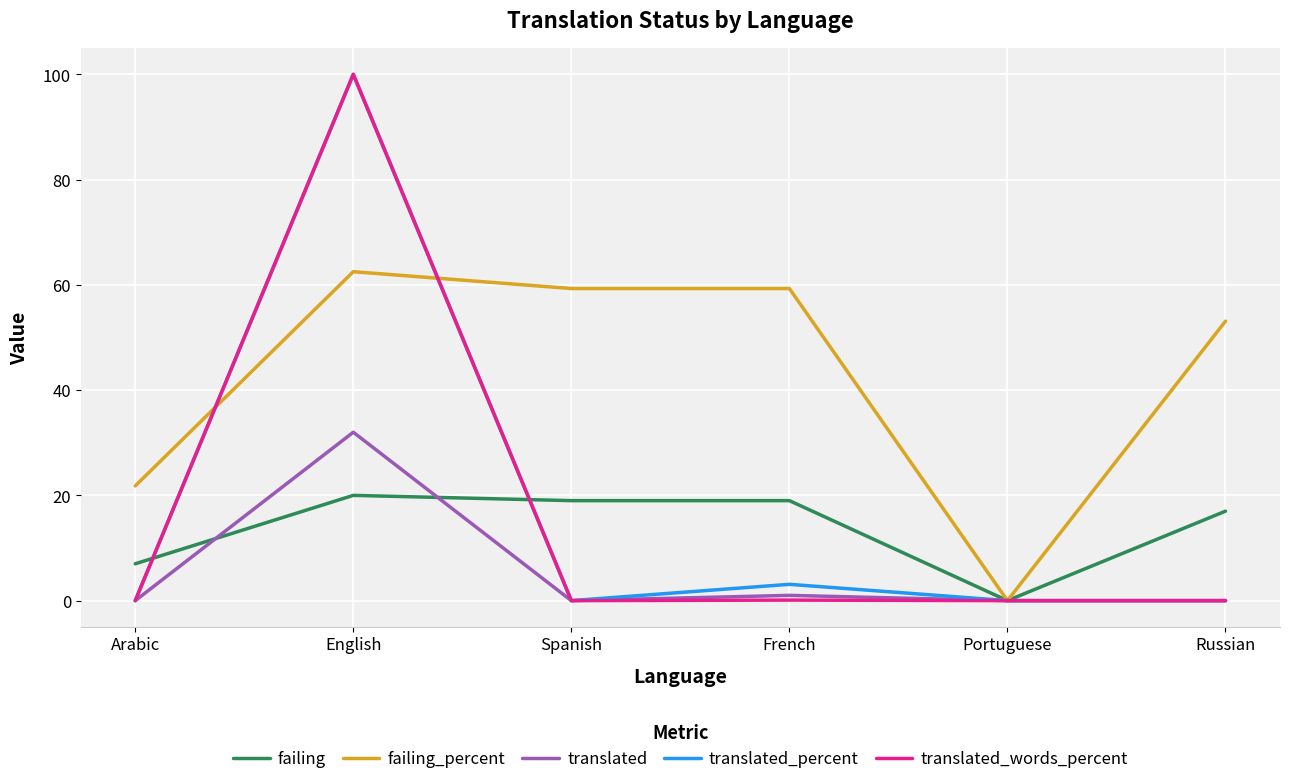

What is the highest value of the failing_percent series?

62.5